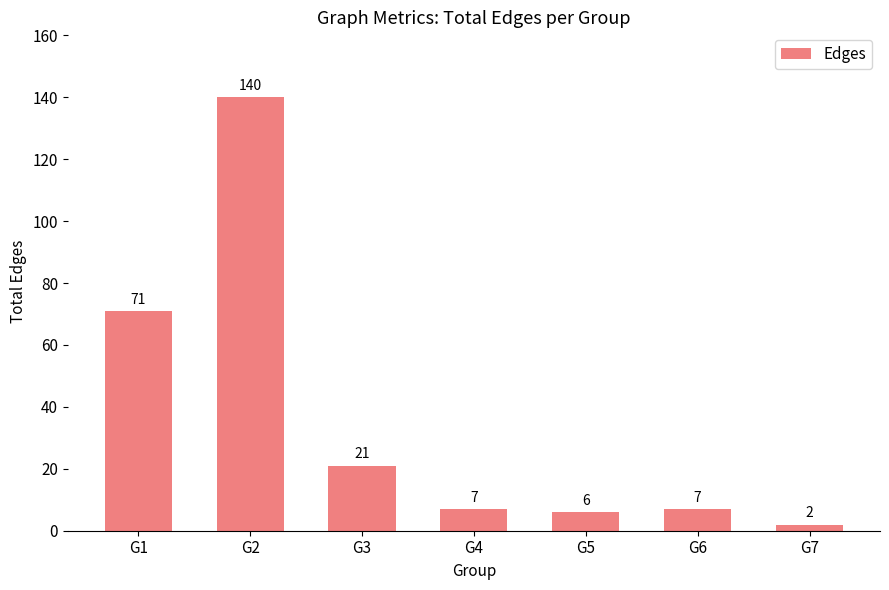

Where does the data first go above 7?

G1